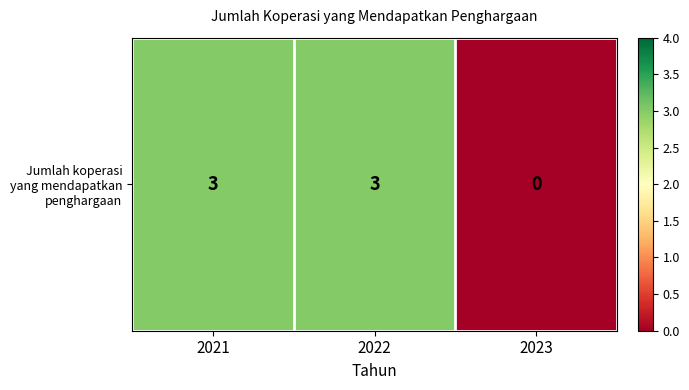

At which label is the value closest to 1?

2023